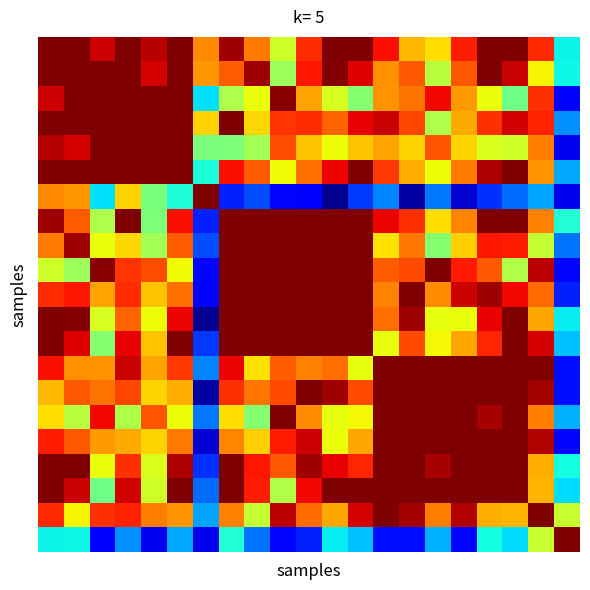

At how many categories does at least one series exceed 0?

21